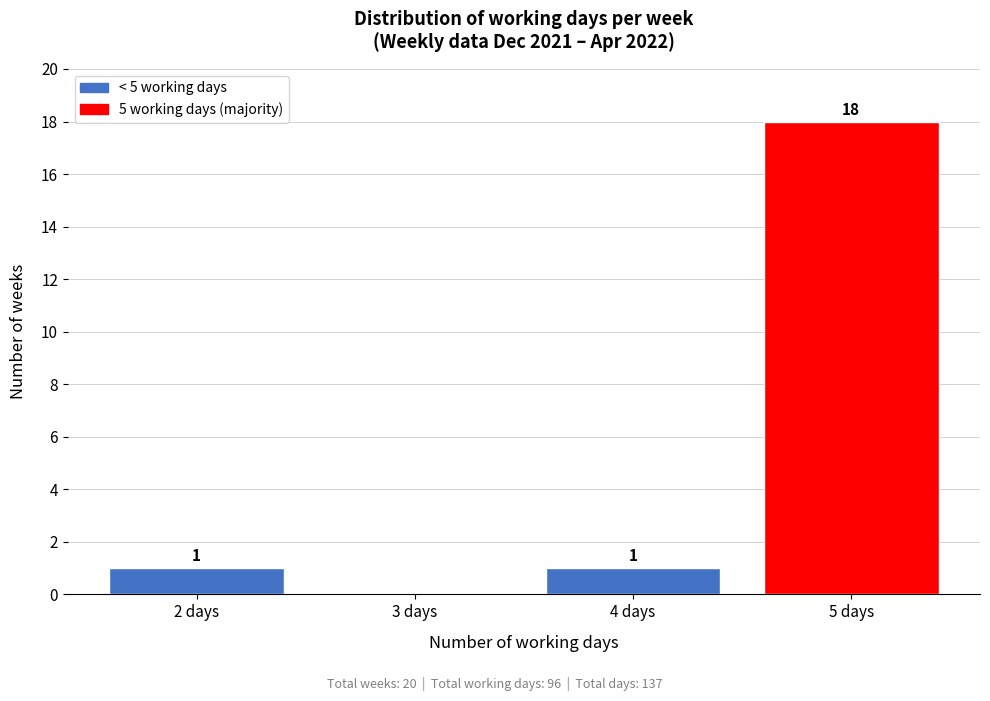

Over which range of the x-axis is the bar tallest?

4.5 to 5.5